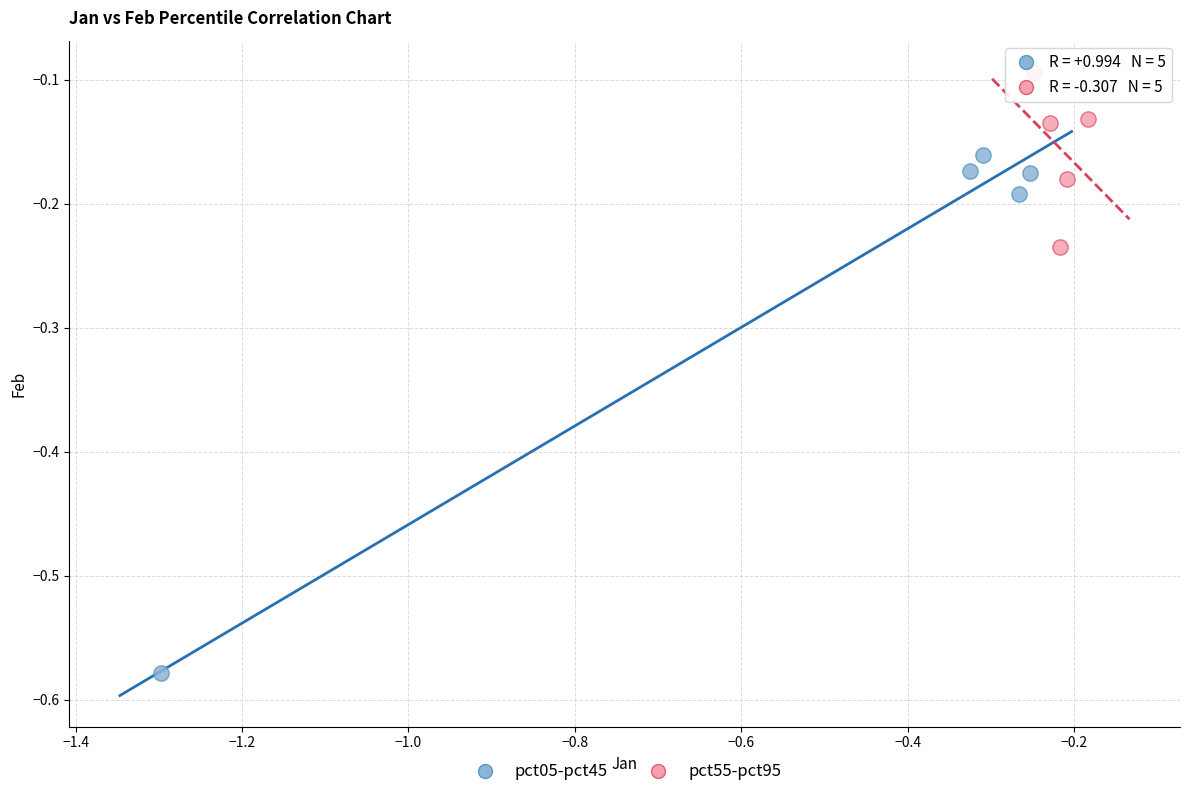

Which series contains the highest Y value?

pct55-pct95